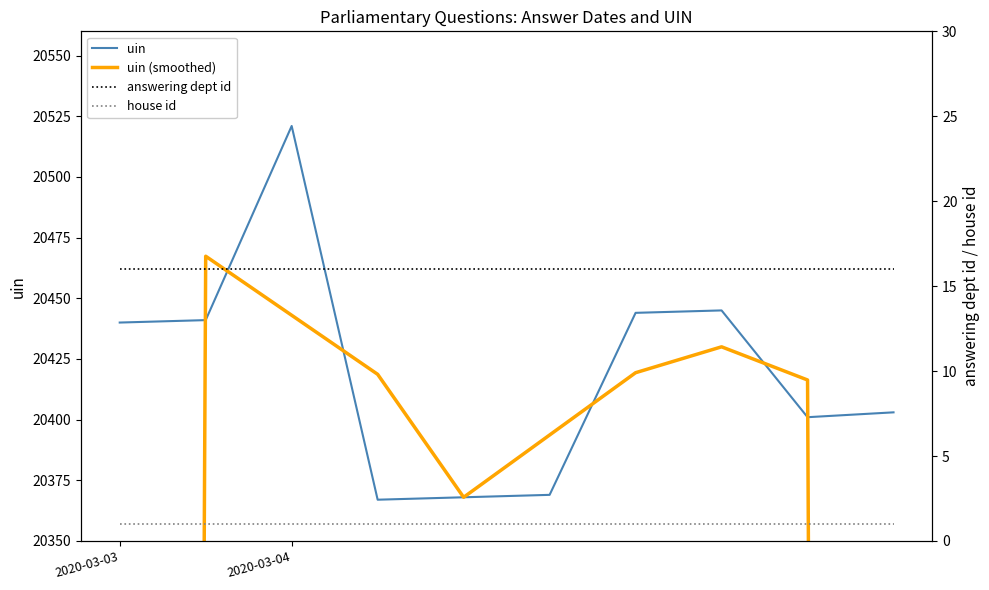

True or false: uin and answering dept id cross at least once.

False